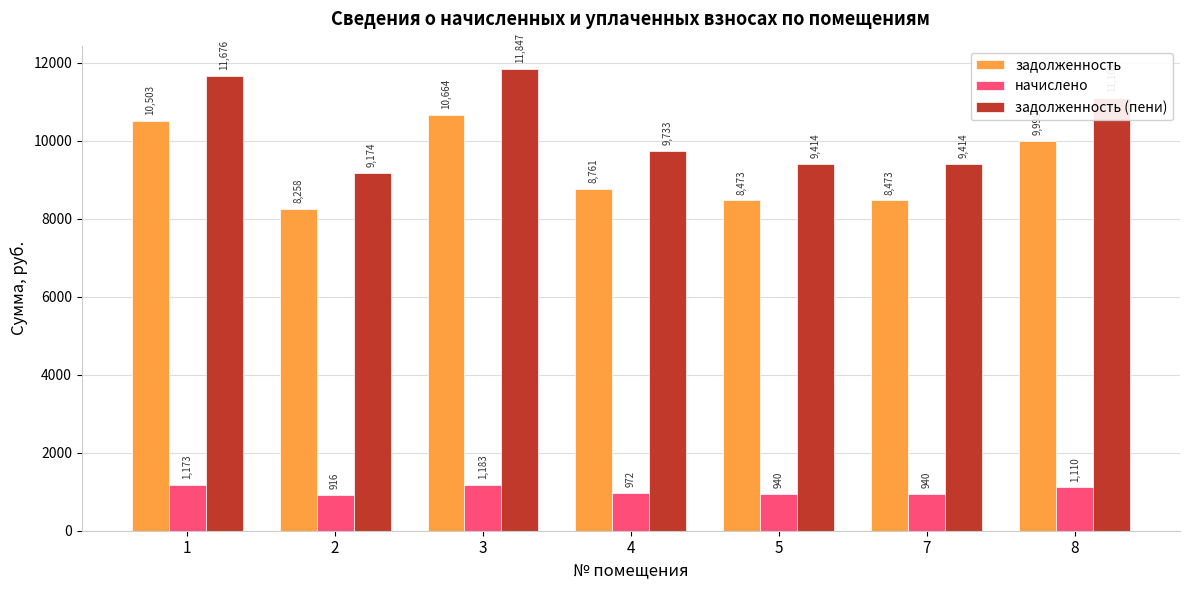

List the series in order of their peak value, highest first.

задолженность (пени), задолженность, начислено